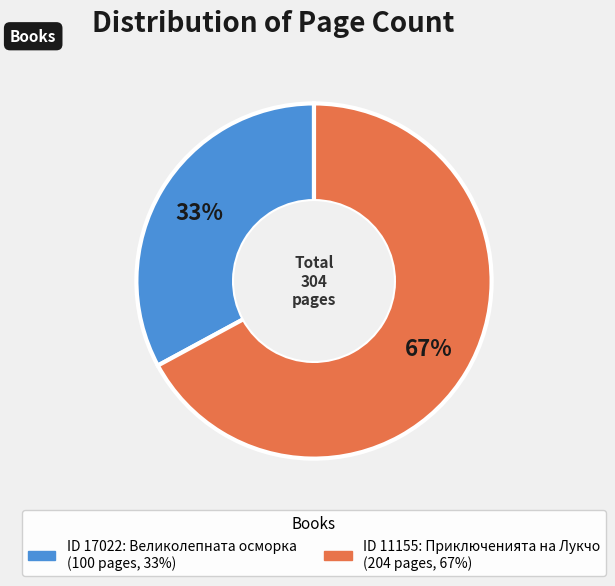

To the nearest percent, what is the difference between the largest and smallest slice percentages?

34%